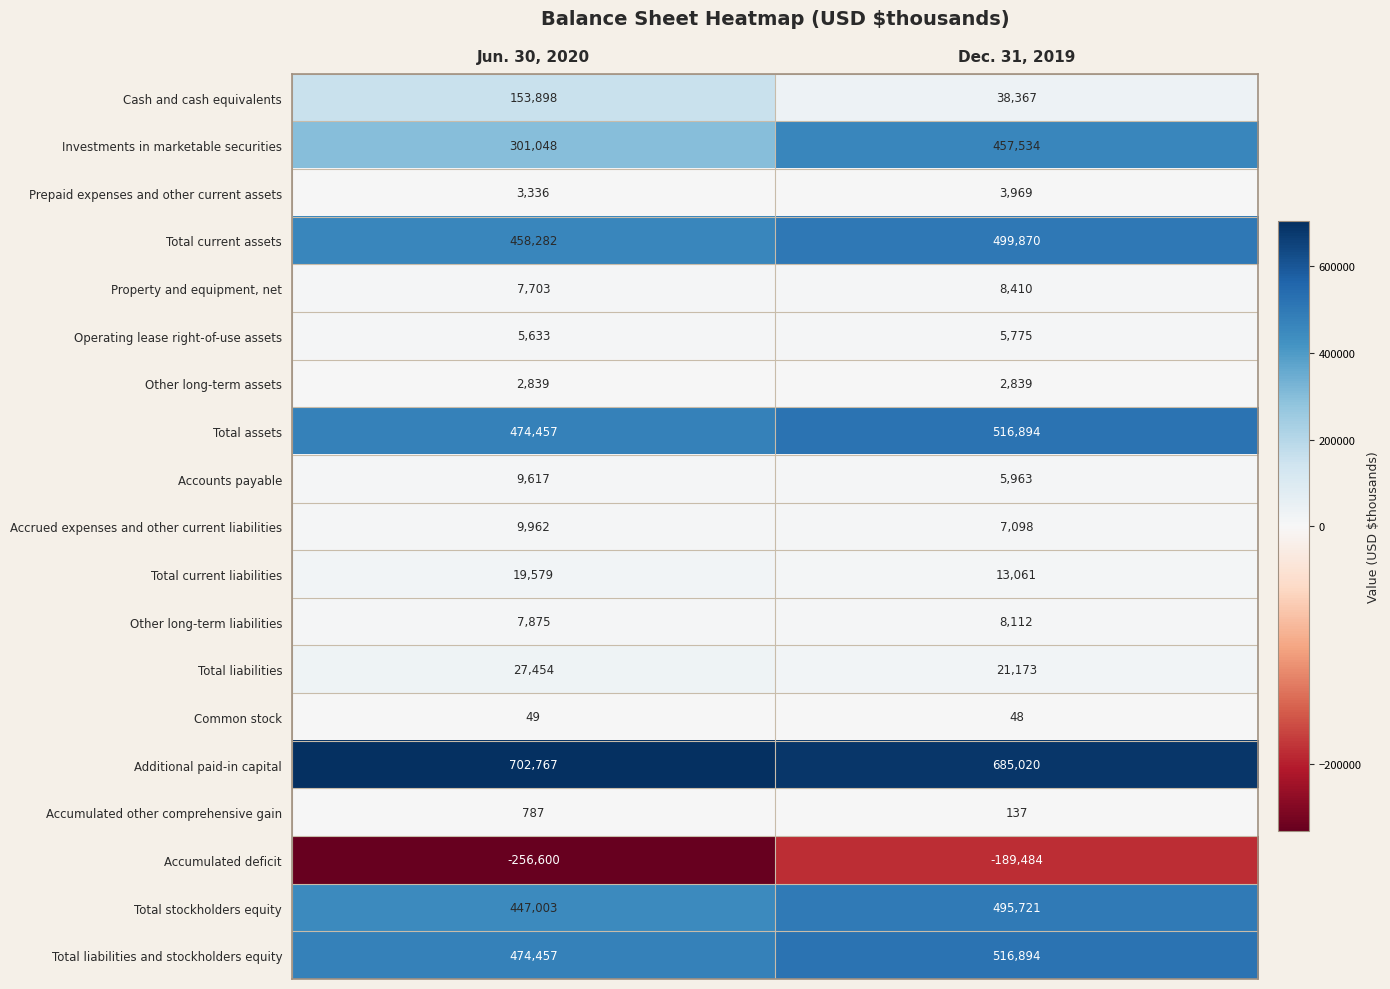

Read the Accrued expenses and other current liabilities value at Jun. 30, 2020, to the nearest 50.

9950